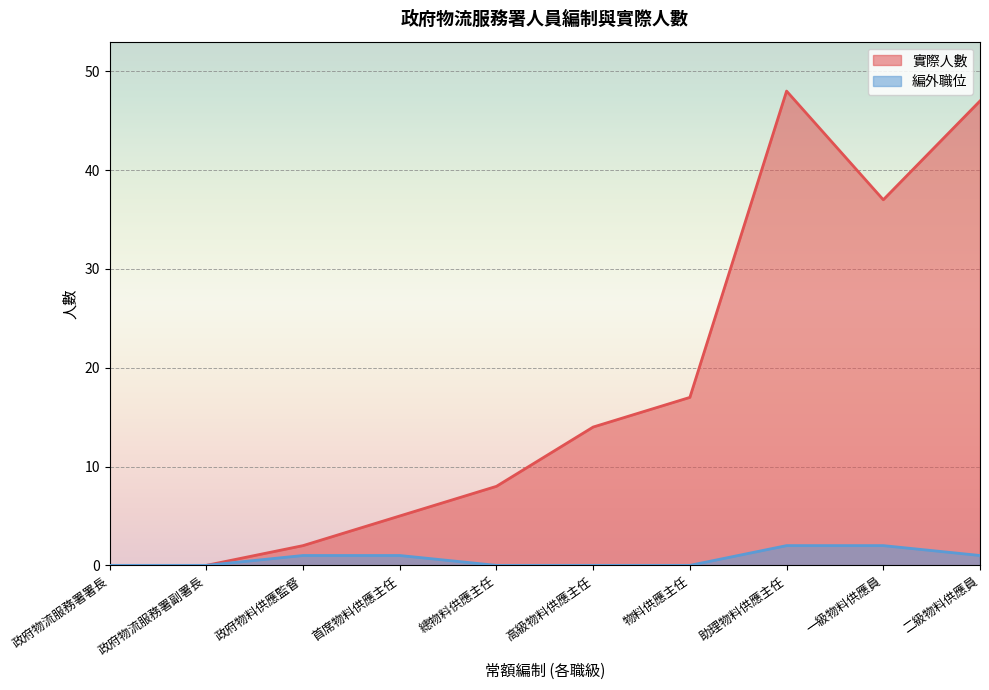

Between 高級物料供應主任 and 物料供應主任, which series saw the biggest shift?

實際人數